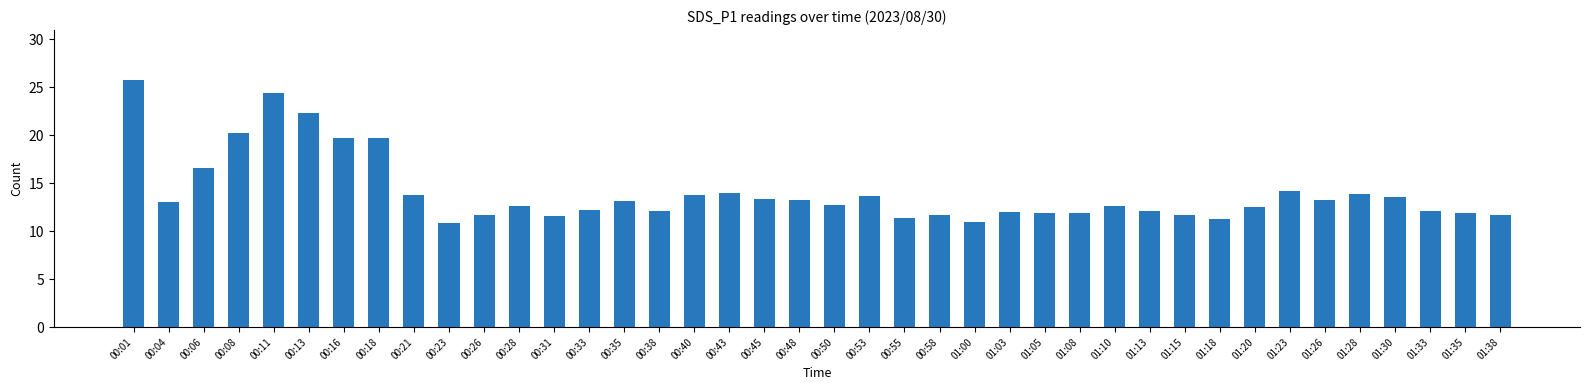

The chart shows a value of 16.5 at 01:35. True or false?

False